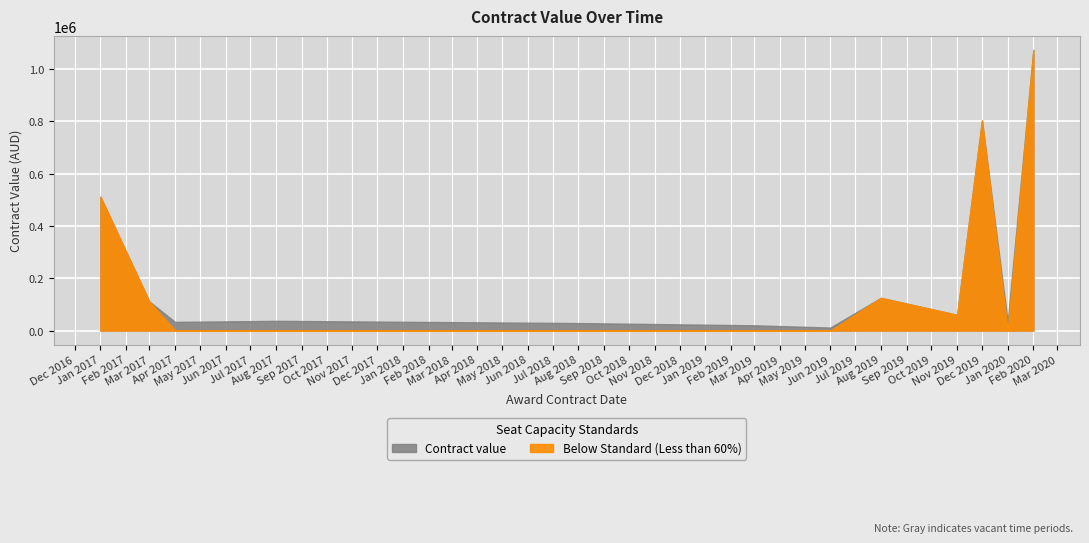

Rank the categories by value from lowest to highest.

2020-01-28, 2020-01-23, 2020-01-23, 2020-01-23, 2020-01-23, 2019-06-17, 2020-01-23, 2020-02-13, 2020-02-07, 2020-02-20, 2019-11-14, 2019-03-01, 2020-02-05, 2020-02-03, 2020-02-13, 2018-08-01, 2020-02-24, 2017-04-01, 2017-08-11, 2020-02-07, 2020-02-03, 2019-11-11, 2020-02-18, 2020-02-17, 2020-02-03, 2019-08-20, 2019-08-30, 2020-02-28, 2020-02-17, 2017-03-06, 2020-02-17, 2020-02-24, 2020-02-10, 2017-01-18, 2019-12-16